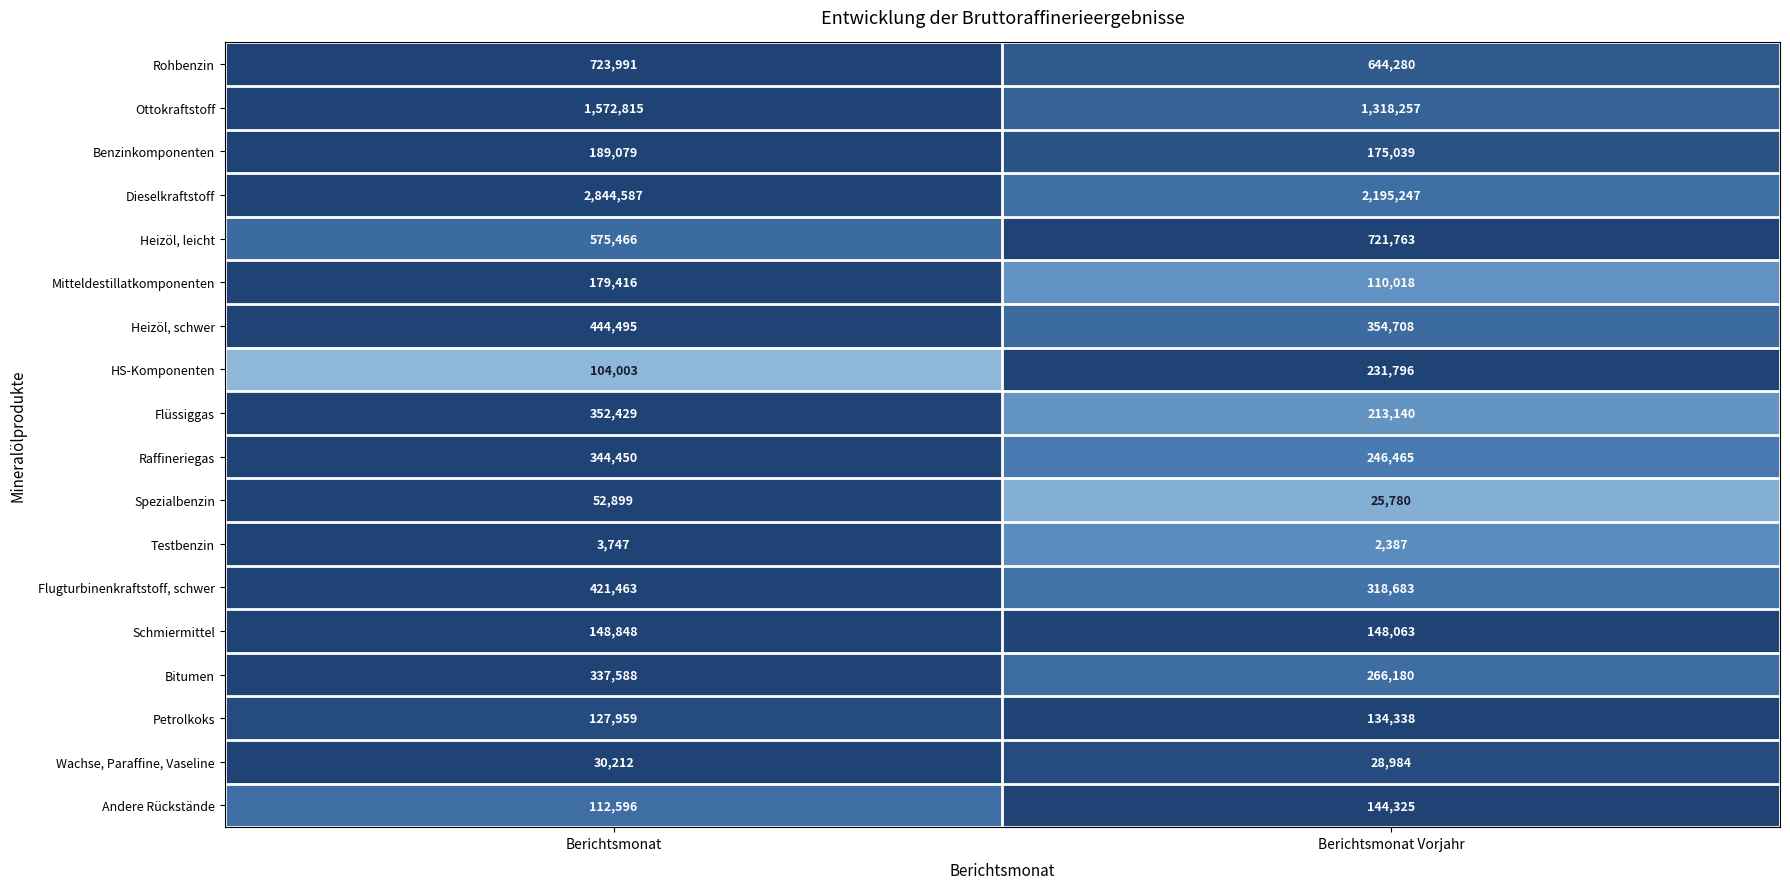

List the series in order of their peak value, lowest first.

Testbenzin, Wachse, Paraffine, Vaseline, Spezialbenzin, Petrolkoks, Andere Rückstände, Schmiermittel, Mitteldestillatkomponenten, Benzinkomponenten, HS-Komponenten, Bitumen, Raffineriegas, Flüssiggas, Flugturbinenkraftstoff, schwer, Heizöl, schwer, Heizöl, leicht, Rohbenzin, Ottokraftstoff, Dieselkraftstoff